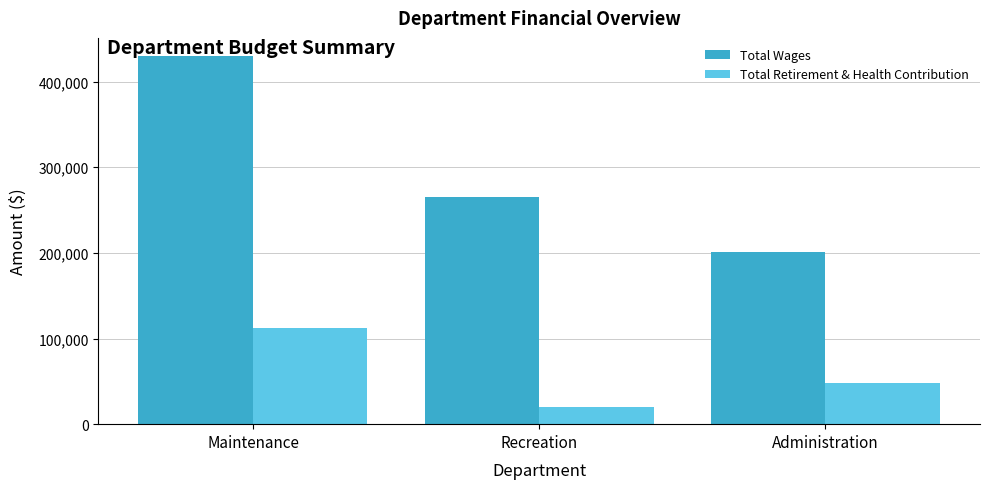

What is the difference between the Total Wages values at Maintenance and Administration?

229083